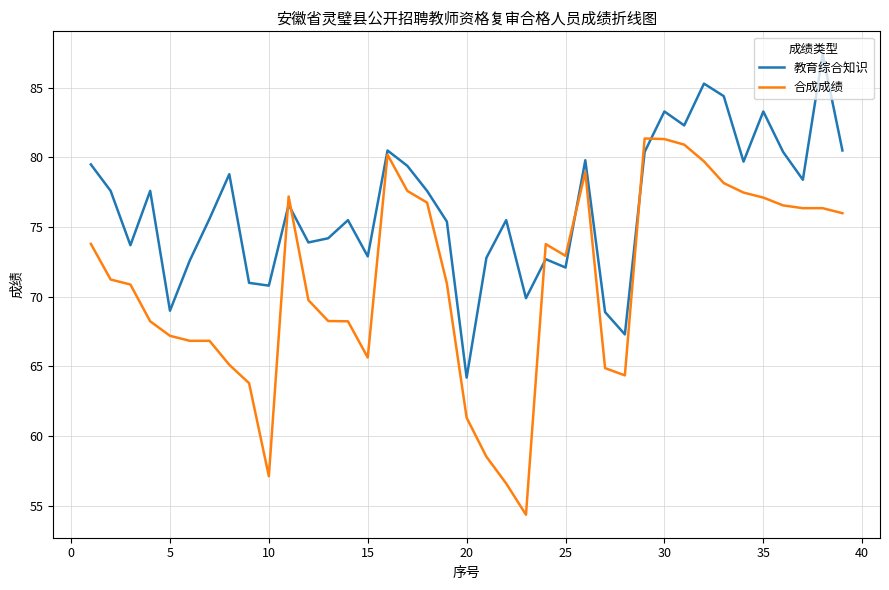

Rank the series by their maximum value, from lowest to highest.

合成成绩, 教育综合知识